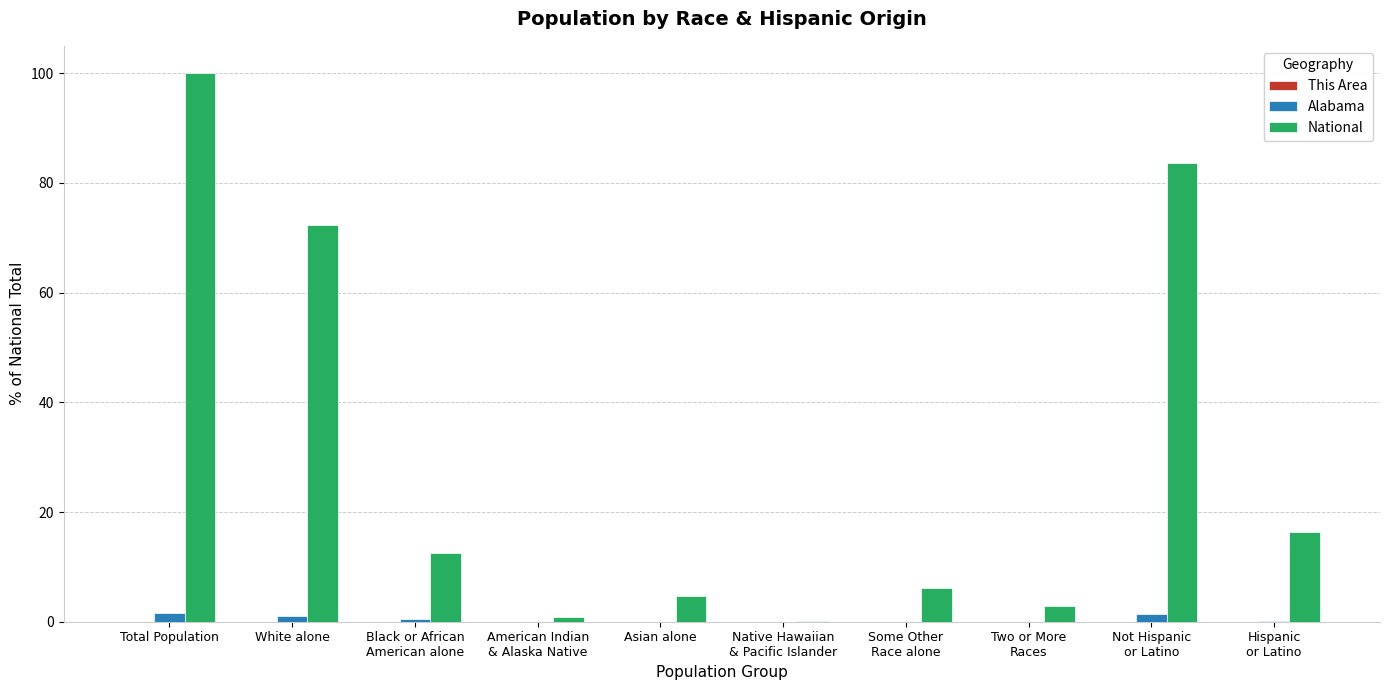

At which label is National closest to 50?

White alone